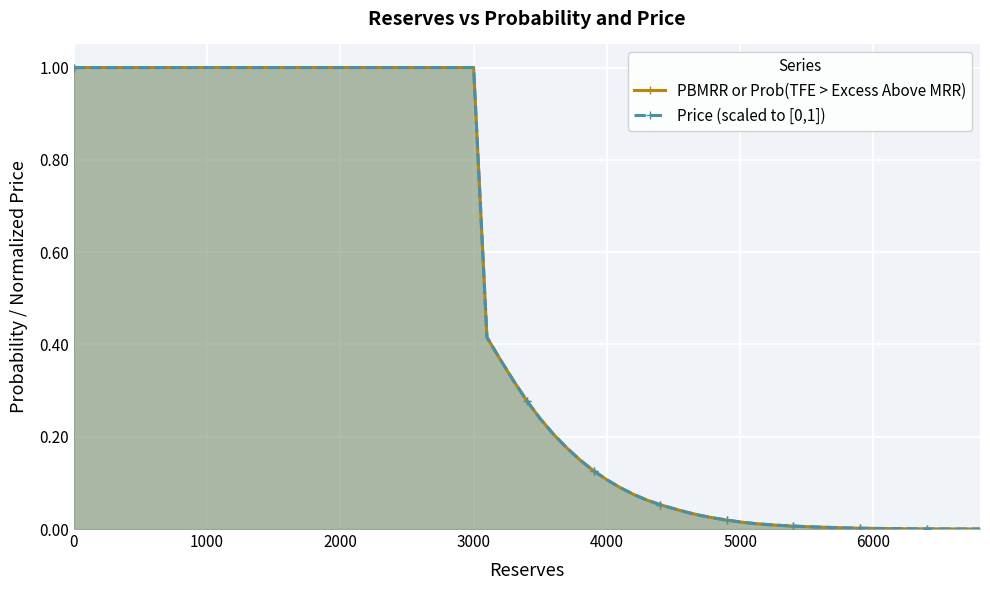

Which series has the widest spread of values?

PBMRR or Prob(TFE > Excess Above MRR)